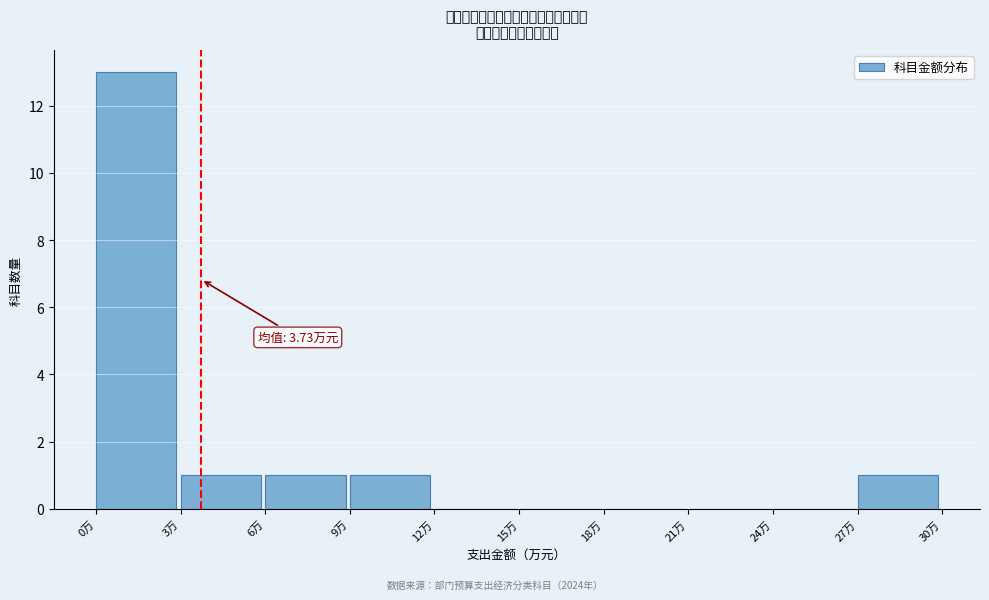

Which range on the x-axis has the tallest bar?

0 to 3